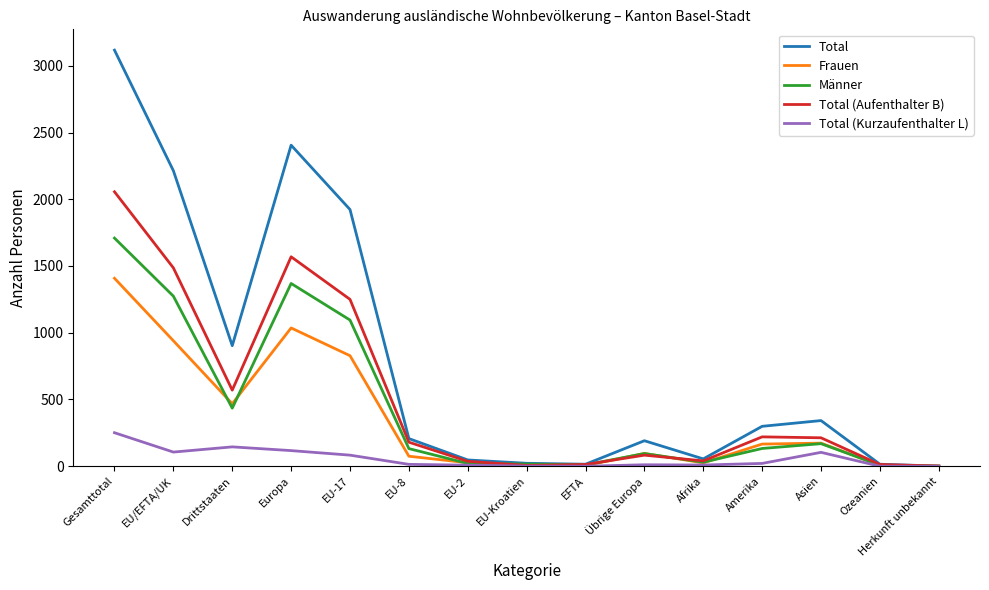

What is the average value of the Total (Aufenthalter B) series?

516